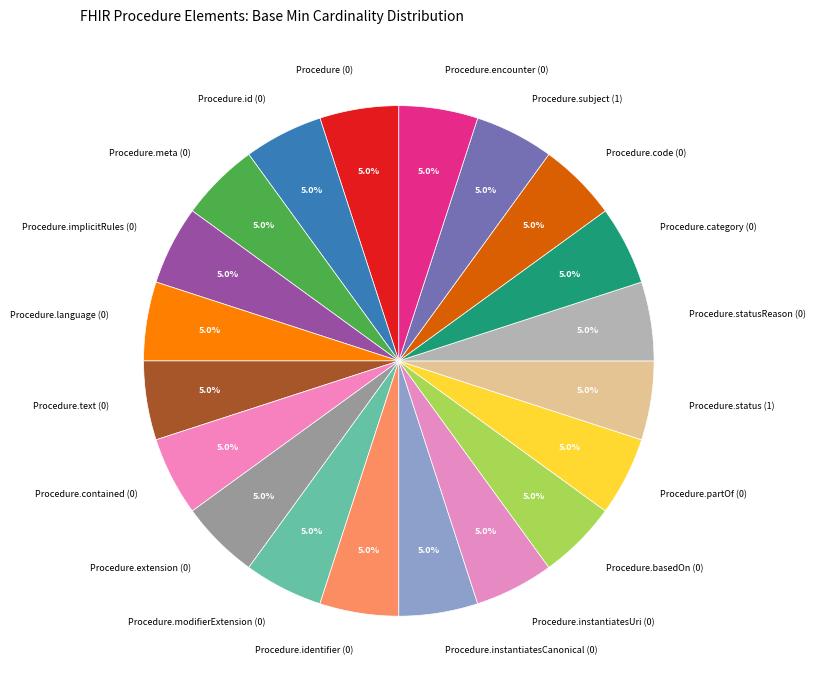

Approximately how many times larger is the value at Procedure.partOf (0) compared to Procedure.basedOn (0)?

1.0